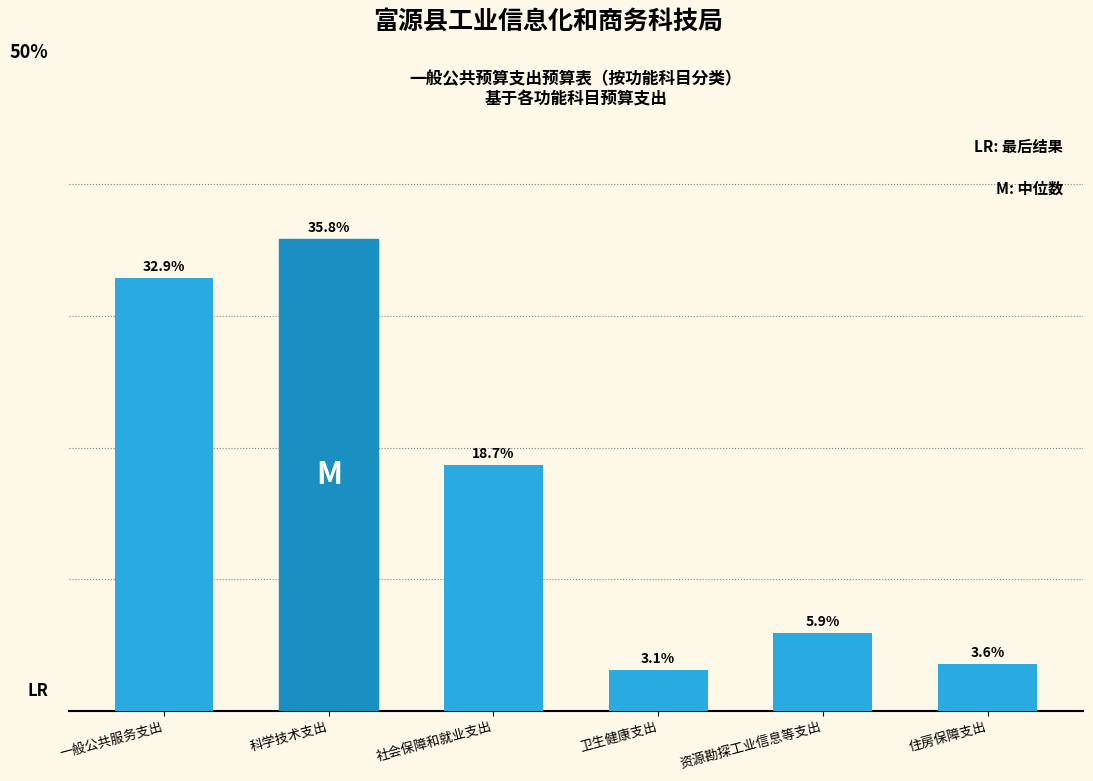

Between 社会保障和就业支出 and 一般公共服务支出, which is larger?

一般公共服务支出